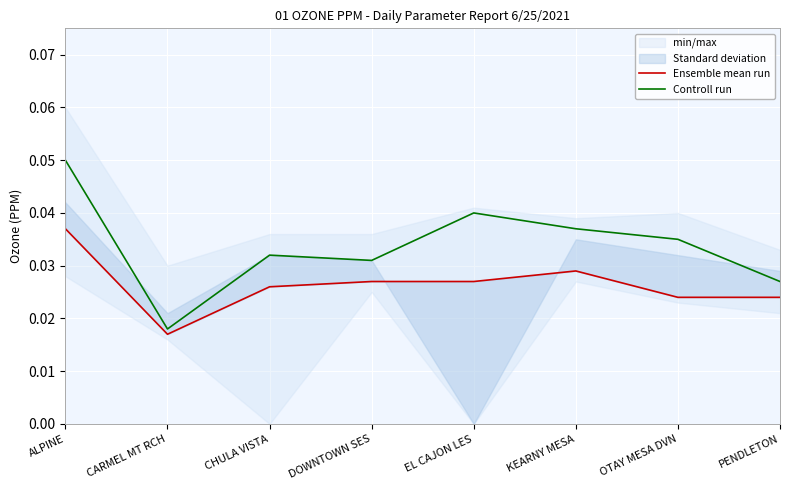

True or false: Ensemble mean run and Controll run cross at least once.

False